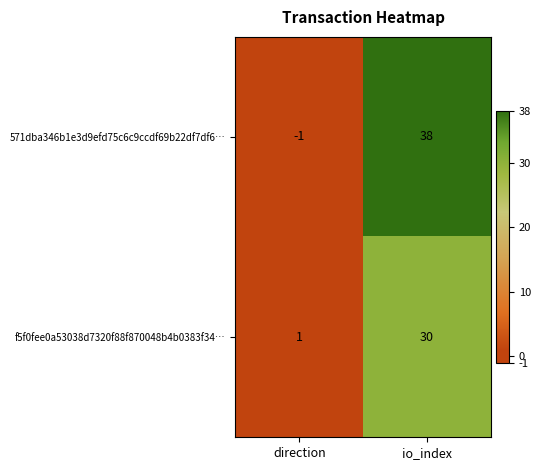

At which category is the sum across all series the highest?

io_index